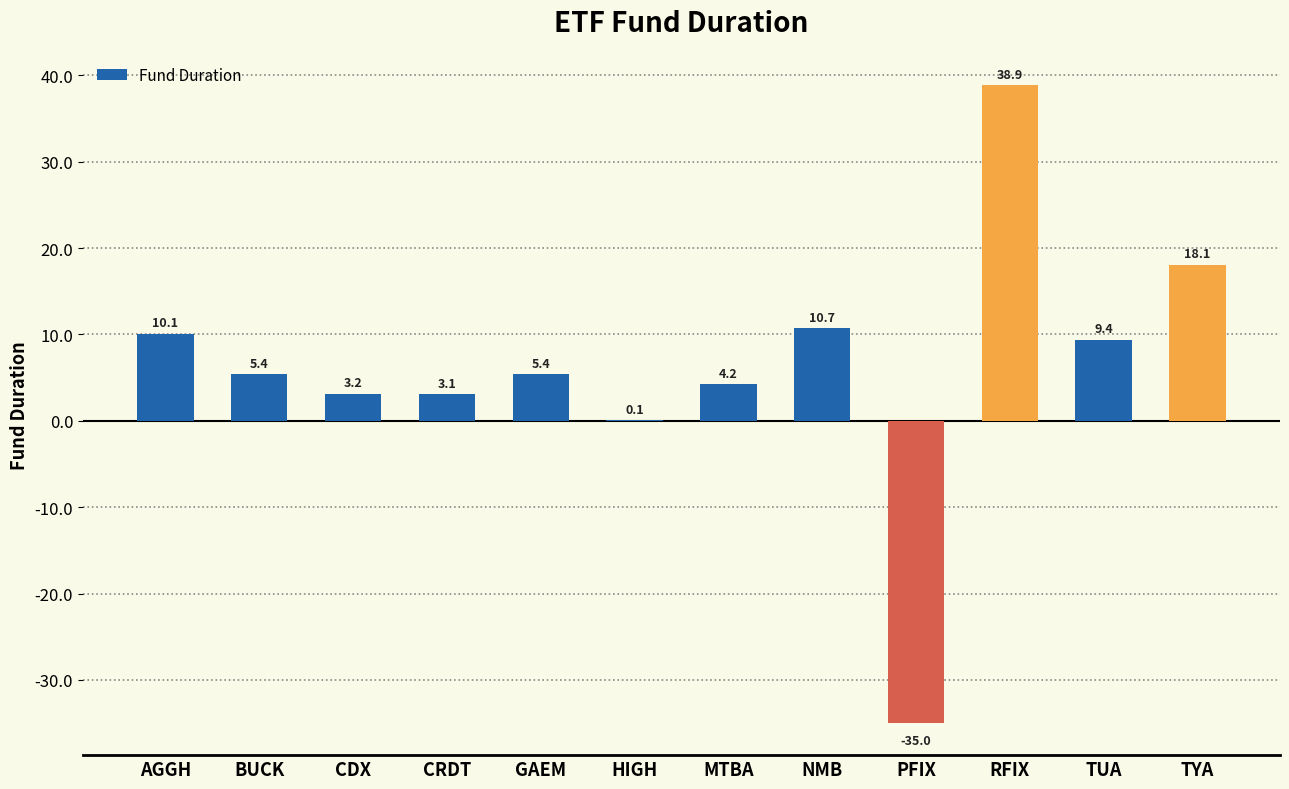

Approximately how many times larger is the value at TYA compared to MTBA?

4.3